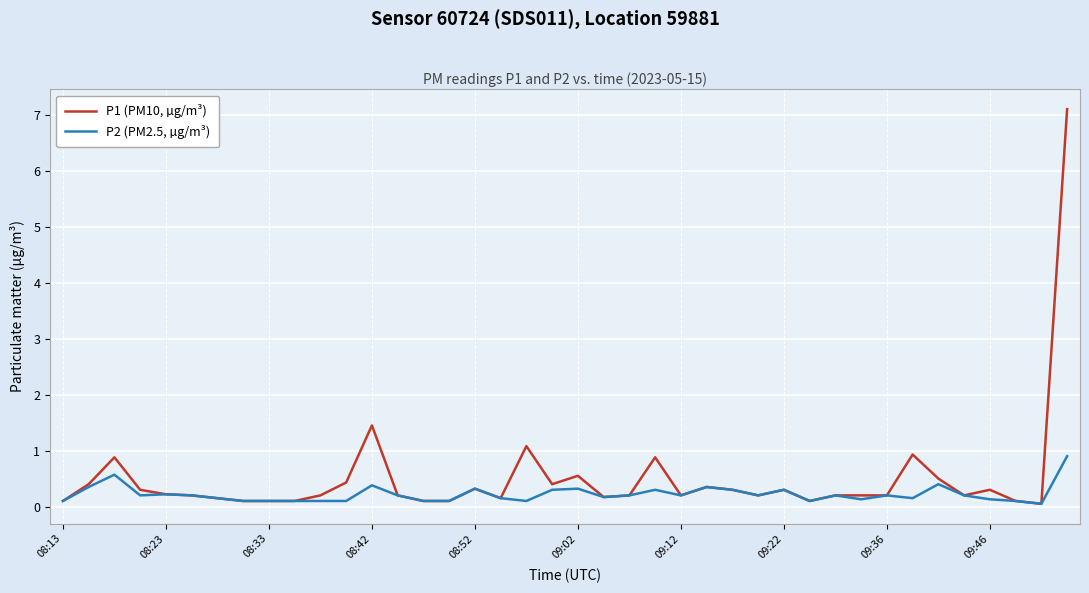

What is the minimum value for P2 (PM2.5, µg/m³)?

0.1